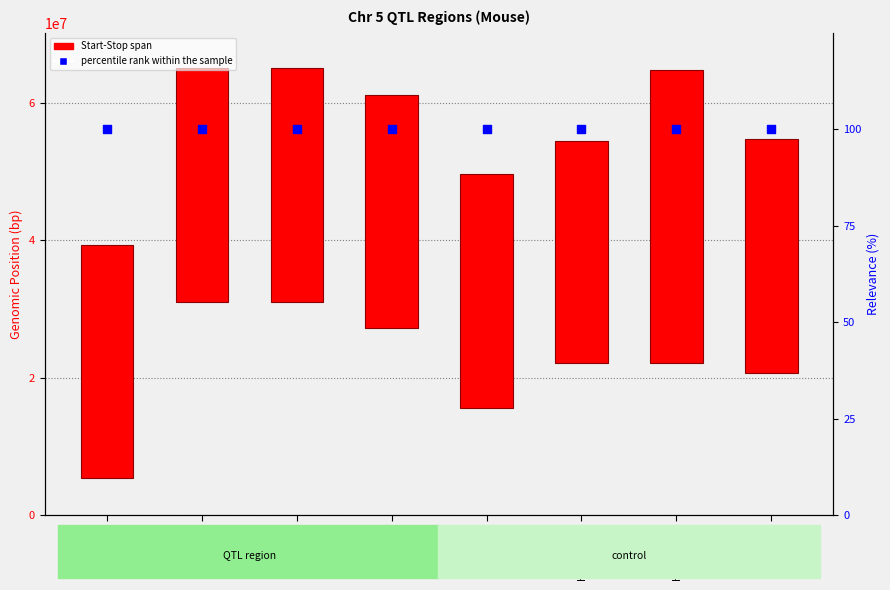

What is the total value across all series at Alcp10_m?

34000305